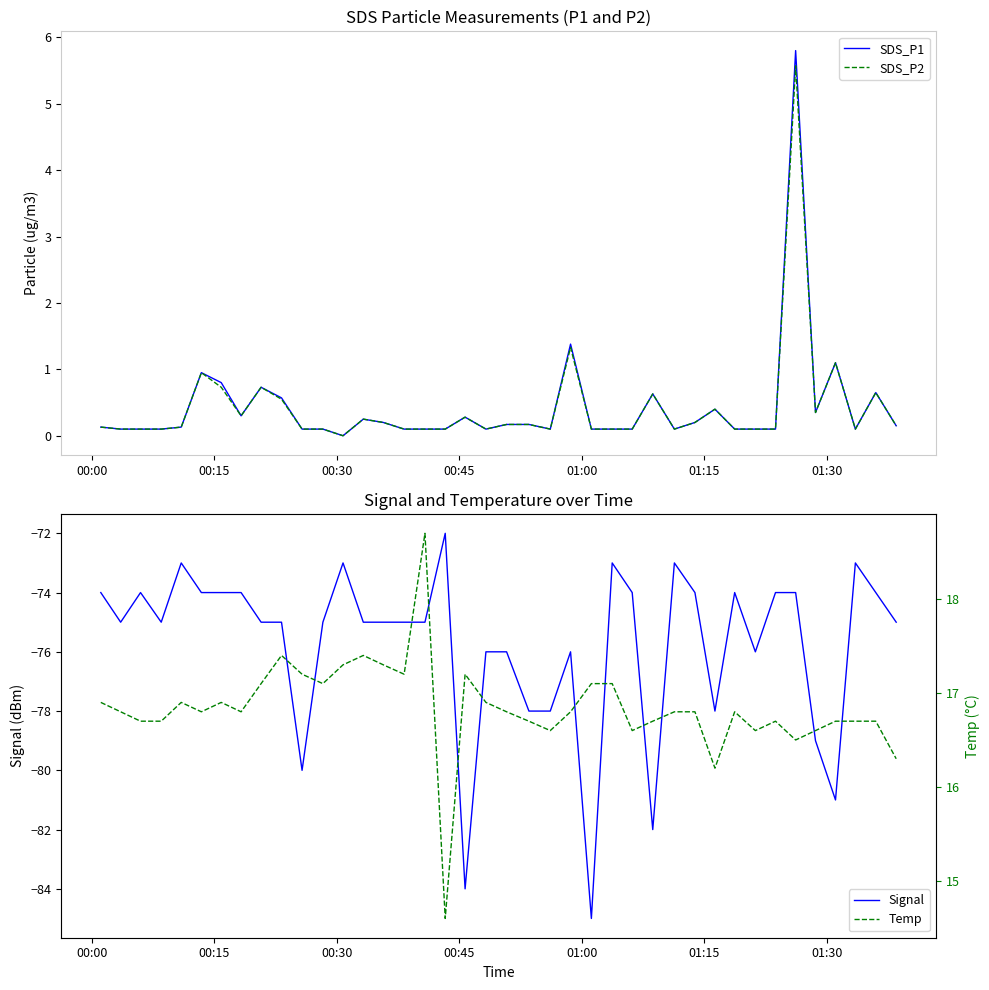

What is the sum of all Signal values?

-3030